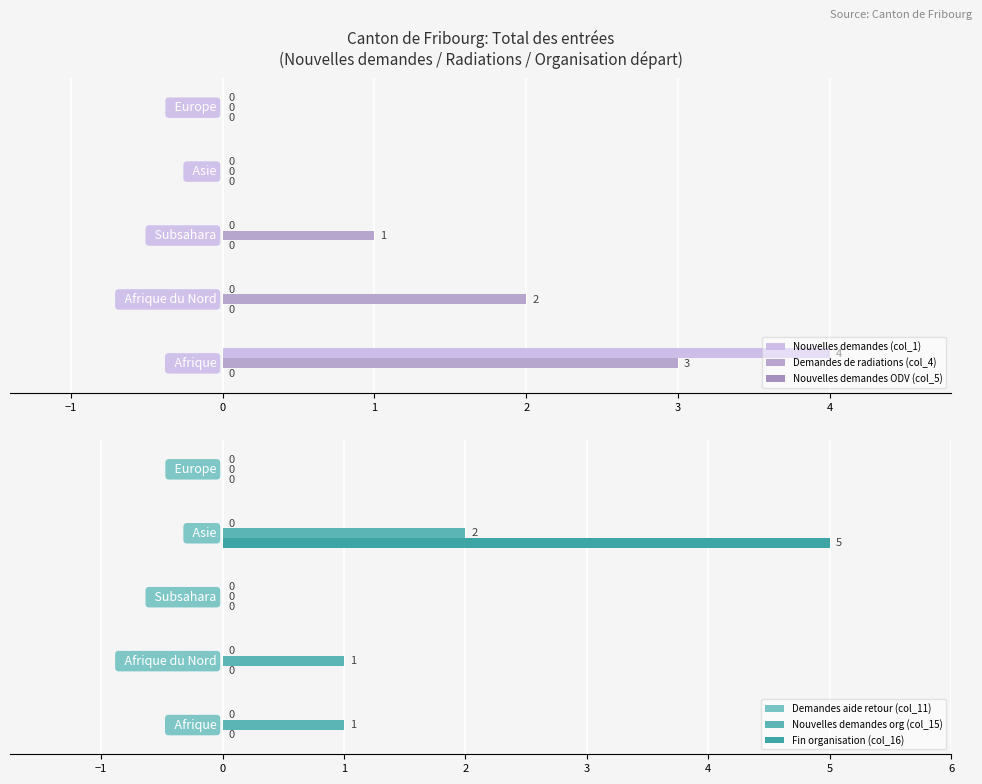

Which series has the largest total across all categories?

Demandes de radiations (col_4)